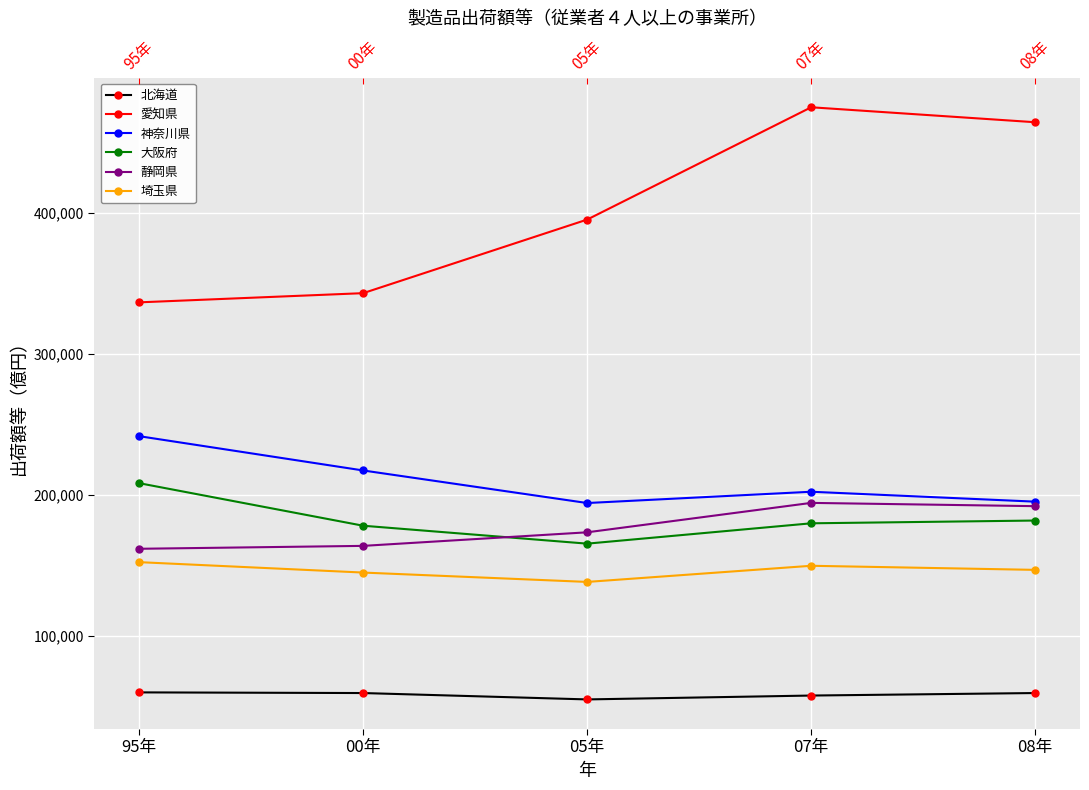

What is the difference between the highest and lowest values at 00年?

283752.3